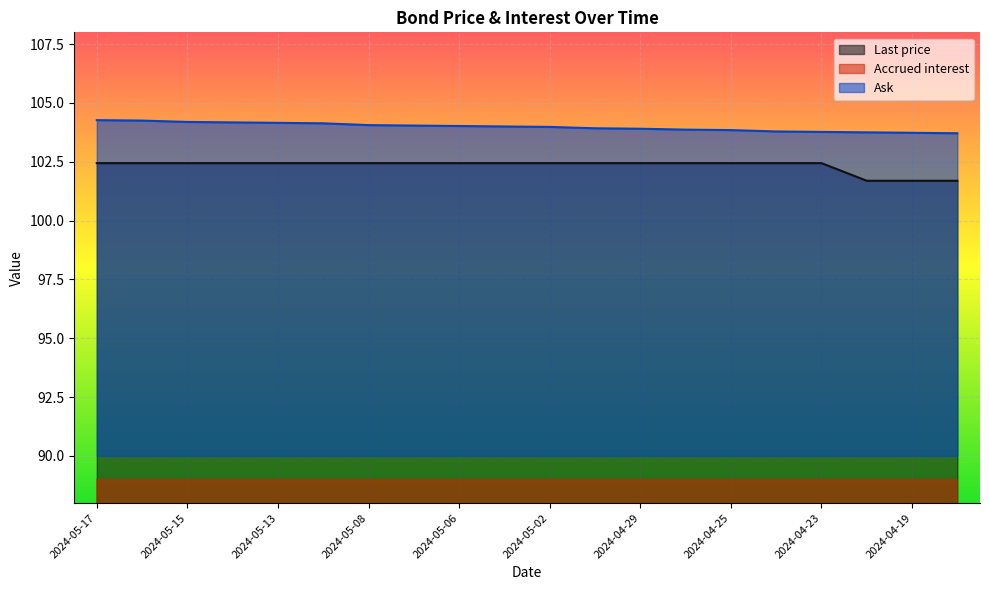

Reading left to right, what are all the values shown in this chart?

Last price: 2024-05-17=102.4	2024-05-16=102.4	2024-05-15=102.4	2024-05-14=102.4	2024-05-13=102.4	2024-05-10=102.4	2024-05-08=102.4	2024-05-07=102.4	2024-05-06=102.4	2024-05-03=102.4	2024-05-02=102.4	2024-04-30=102.4	2024-04-29=102.4	2024-04-26=102.4	2024-04-25=102.4	2024-04-24=102.4	2024-04-23=102.4	2024-04-22=101.7	2024-04-19=101.7	2024-04-18=101.7
Accrued interest: 2024-05-17=2.3	2024-05-16=2.2	2024-05-15=2.2	2024-05-14=2.2	2024-05-13=2.2	2024-05-10=2.1	2024-05-08=2.1	2024-05-07=2.0	2024-05-06=2.0	2024-05-03=2.0	2024-05-02=2.0	2024-04-30=1.9	2024-04-29=1.9	2024-04-26=1.9	2024-04-25=1.8	2024-04-24=1.8	2024-04-23=1.8	2024-04-22=1.7	2024-04-19=1.7	2024-04-18=1.7
Ask: 2024-05-17=104.3	2024-05-16=104.2	2024-05-15=104.2	2024-05-14=104.2	2024-05-13=104.2	2024-05-10=104.1	2024-05-08=104.1	2024-05-07=104.0	2024-05-06=104.0	2024-05-03=104.0	2024-05-02=104.0	2024-04-30=103.9	2024-04-29=103.9	2024-04-26=103.9	2024-04-25=103.8	2024-04-24=103.8	2024-04-23=103.8	2024-04-22=103.8	2024-04-19=103.7	2024-04-18=103.7